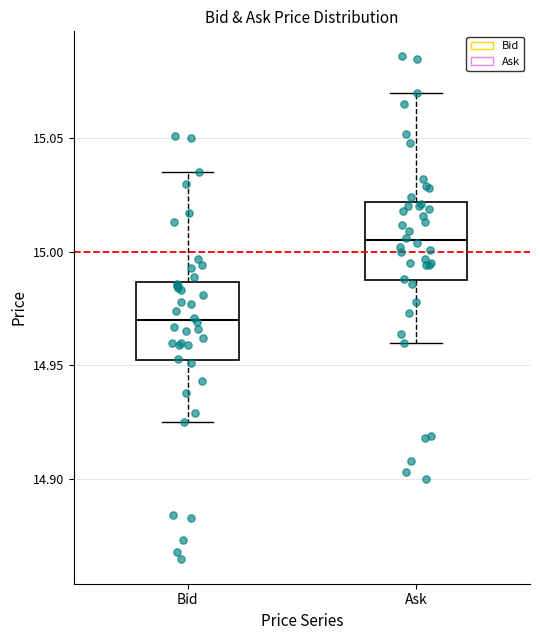

Reading left to right, read every box against the y-axis: the position of its median line, the range the box covers, and the ends of its whiskers. The values are not printed on the chart, so give them approximately, as read against the axis.

Bid: median 14.970, box 14.955 to 14.985, whiskers 14.925 to 15.035
Ask: median 15.005, box 14.990 to 15.020, whiskers 14.960 to 15.070